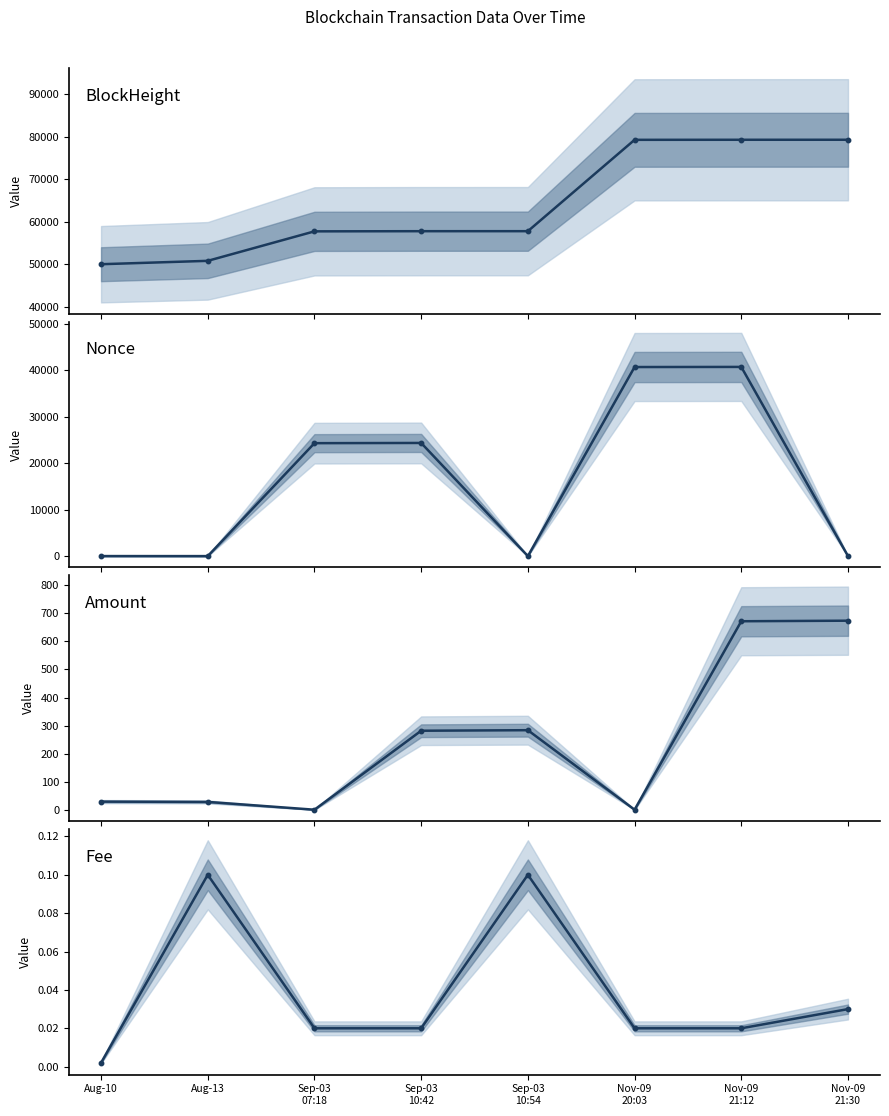

True or false: Fee has more than 0 interior local peaks.

True